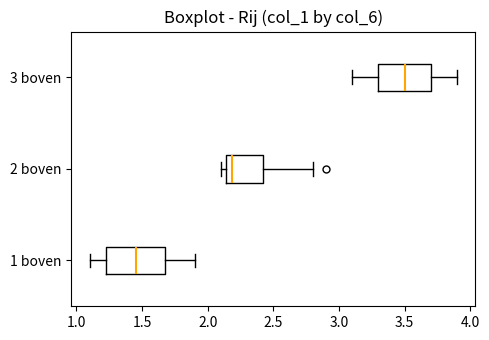

Which box has the furthest to the left median line?

1 boven